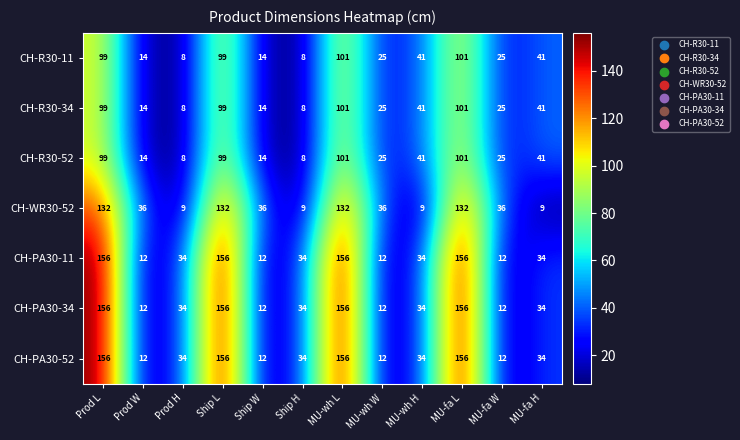

What is the maximum value for CH-PA30-11?

156